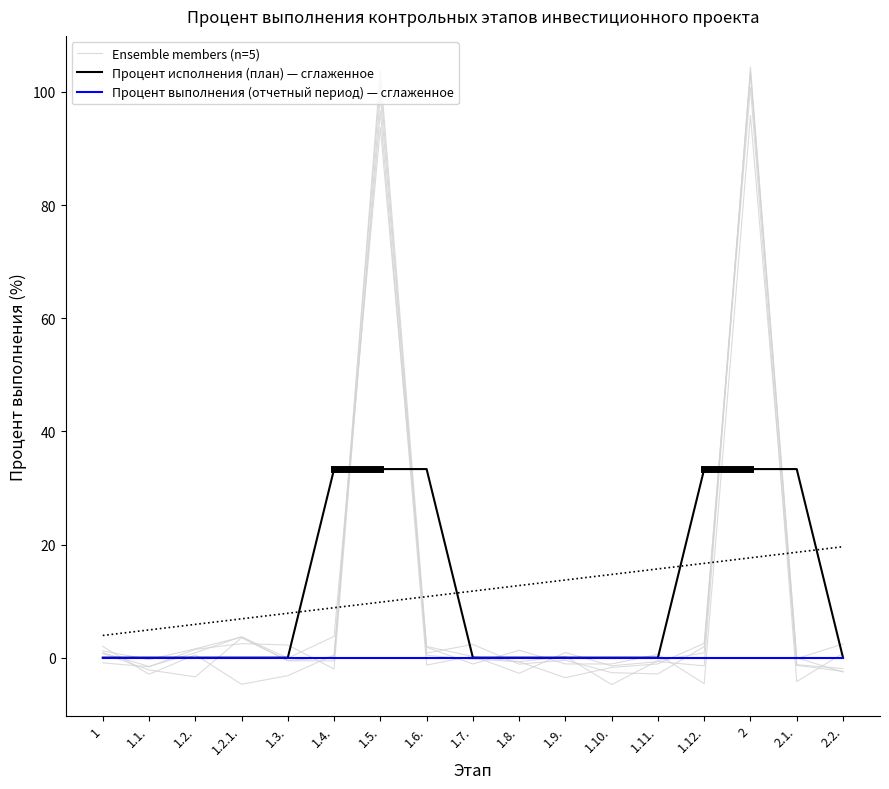

What is the sum of the Процент исполнения (план) — сглаженное values at 2 and 1?

33.3